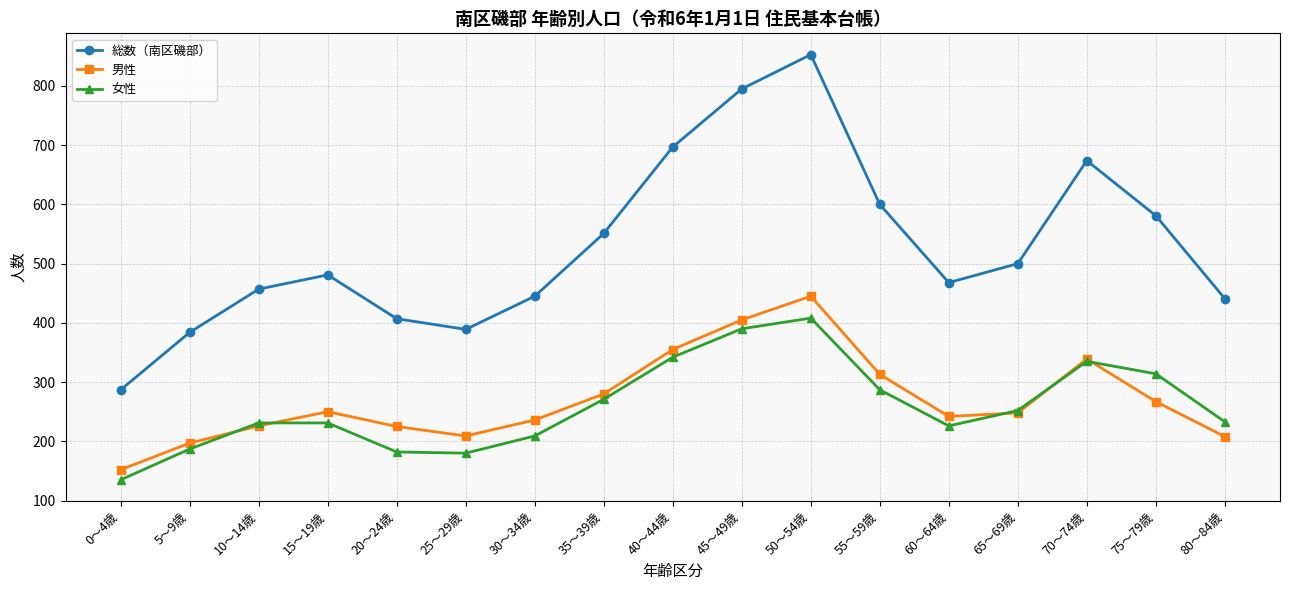

Read the 男性 value at 45～49歳, to the nearest 5.

405